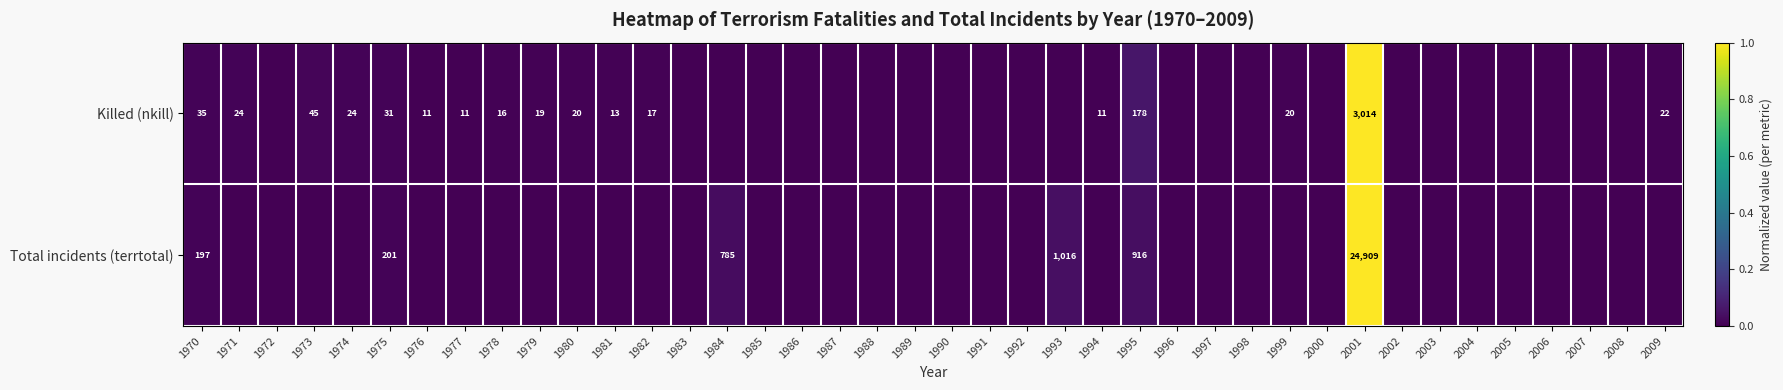

The Killed (nkill) series shows 0.0 at 1988. True or false?

False